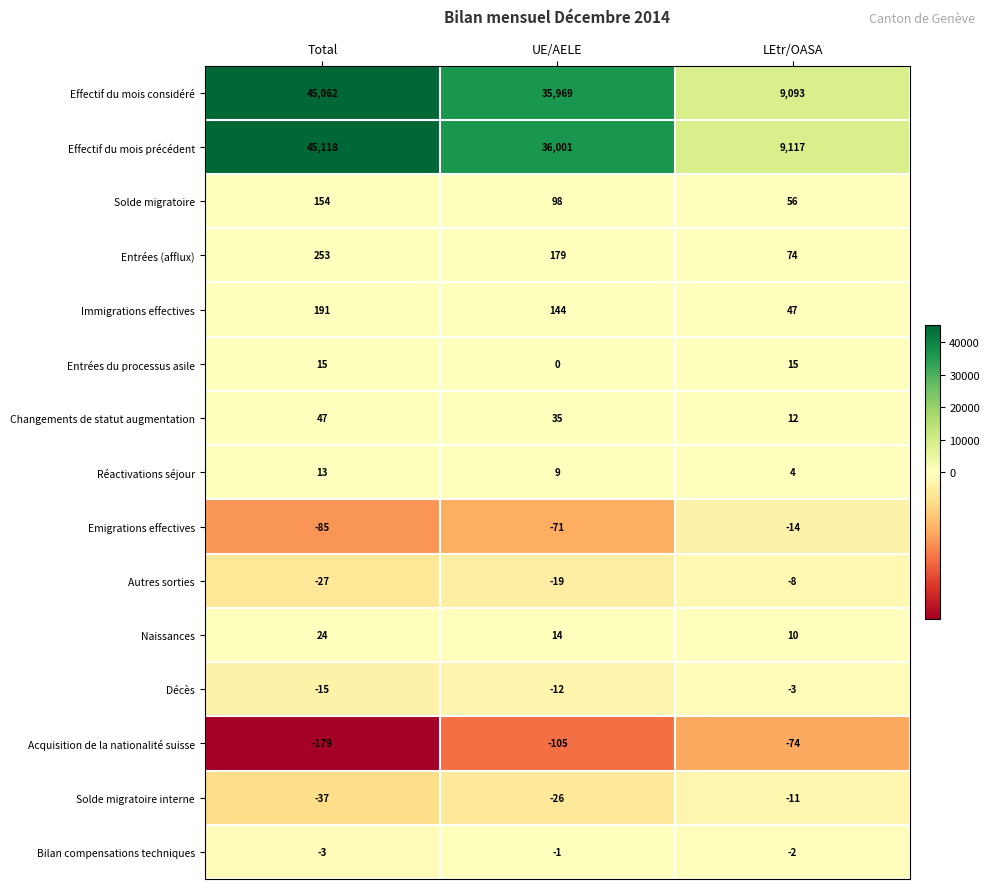

What is the difference between the highest and lowest values at UE/AELE?

36106